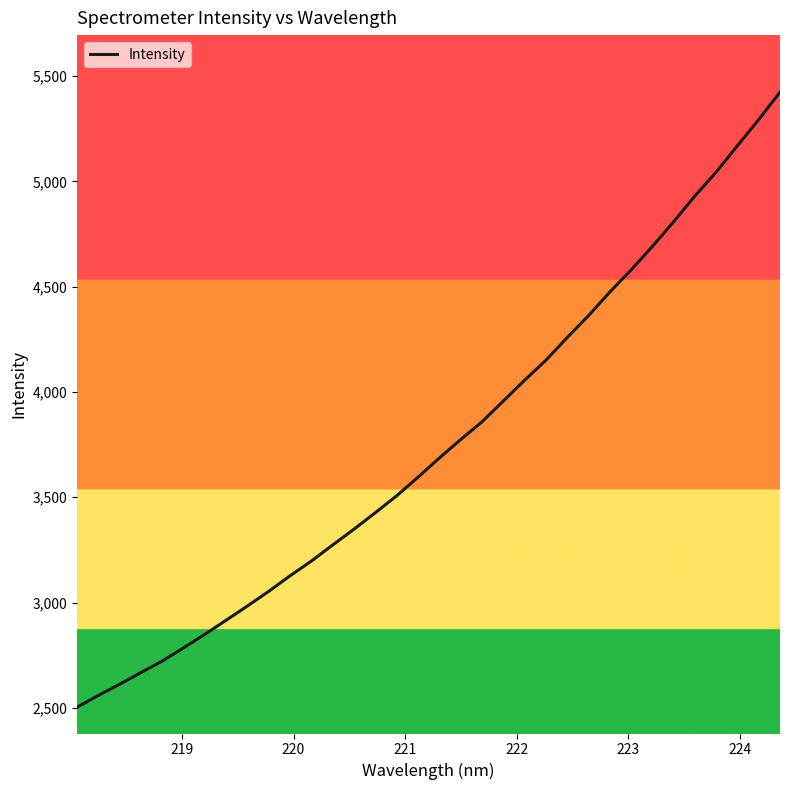

Does the chart display data point markers on the line(s)?

No